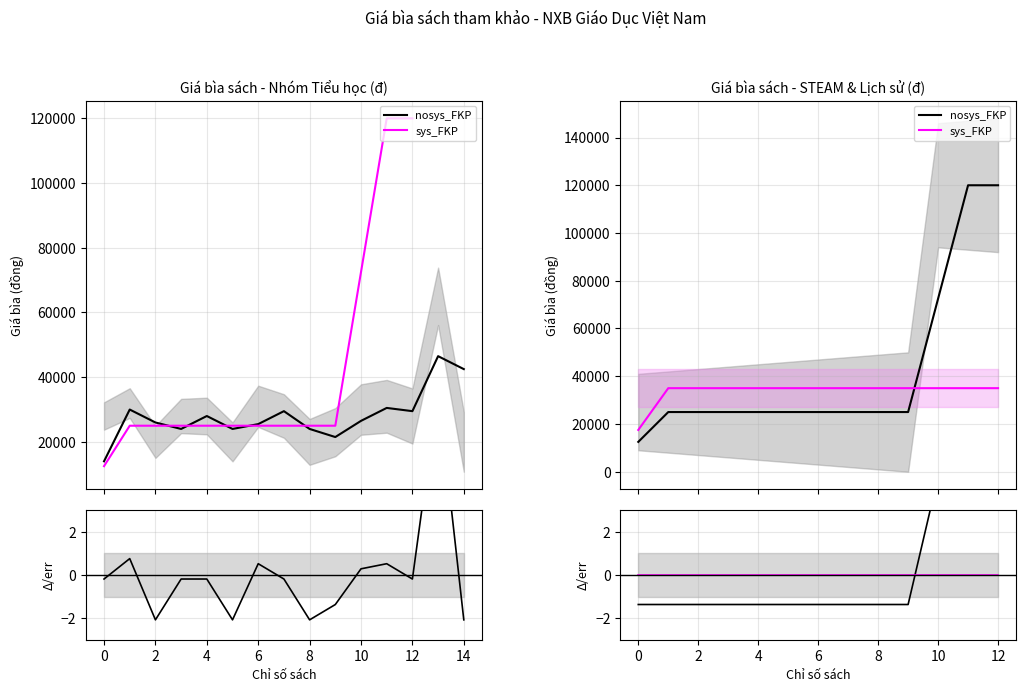

Between 8 and 14, which series saw the biggest shift?

nosys_FKP